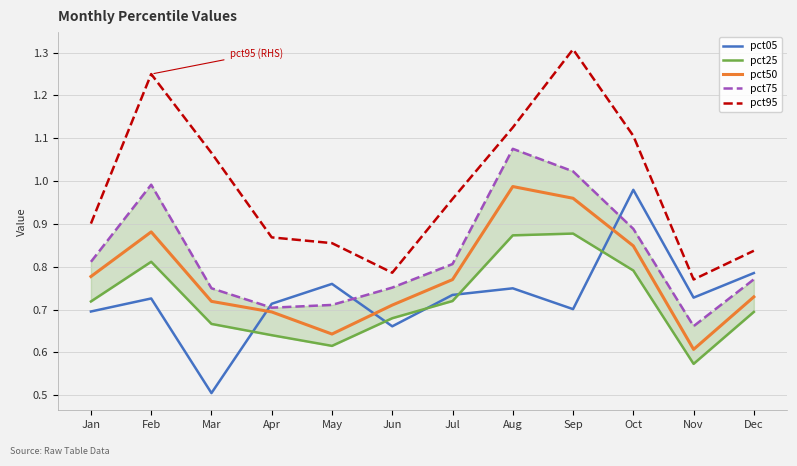

Which has a higher value, Apr or Jul?

Jul